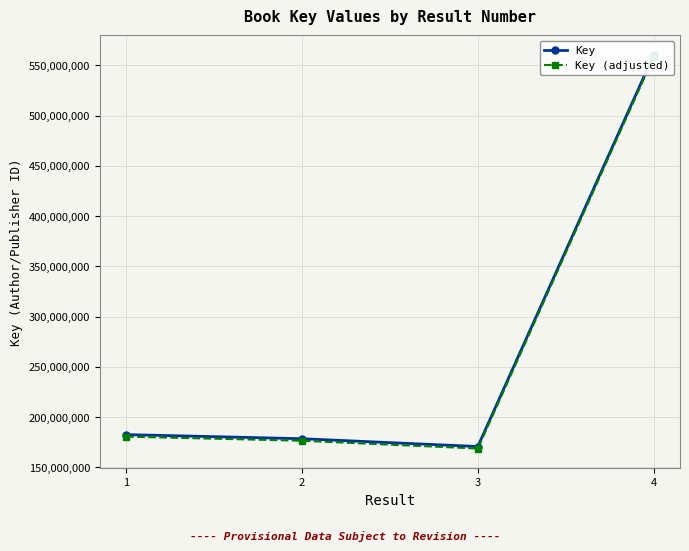

The Key series shows 182629891 at 1. True or false?

True